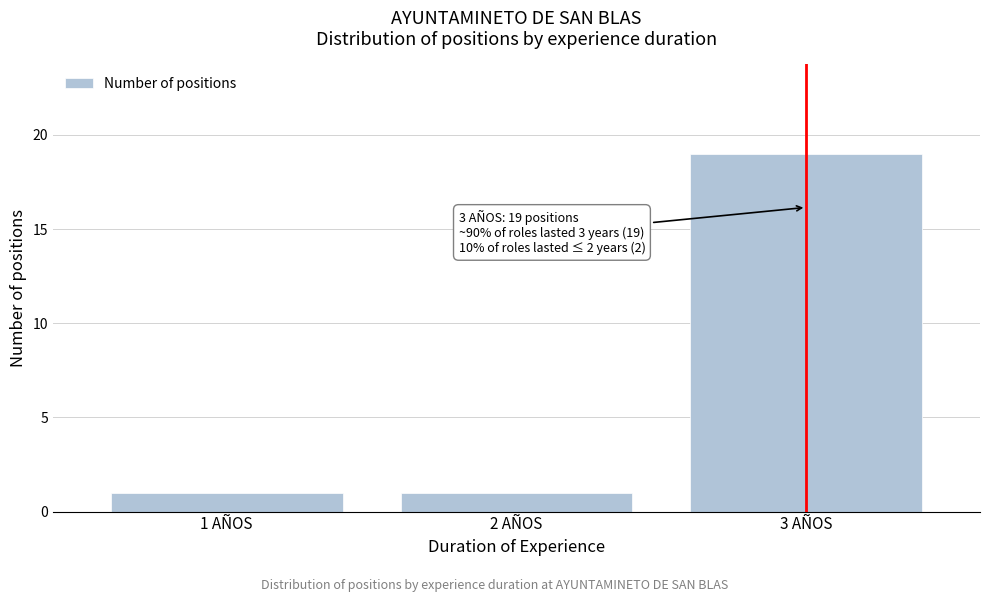

Reading right to left, transcribe all the data shown in this chart.

3 AÑOS=19	2 AÑOS=1	1 AÑOS=1